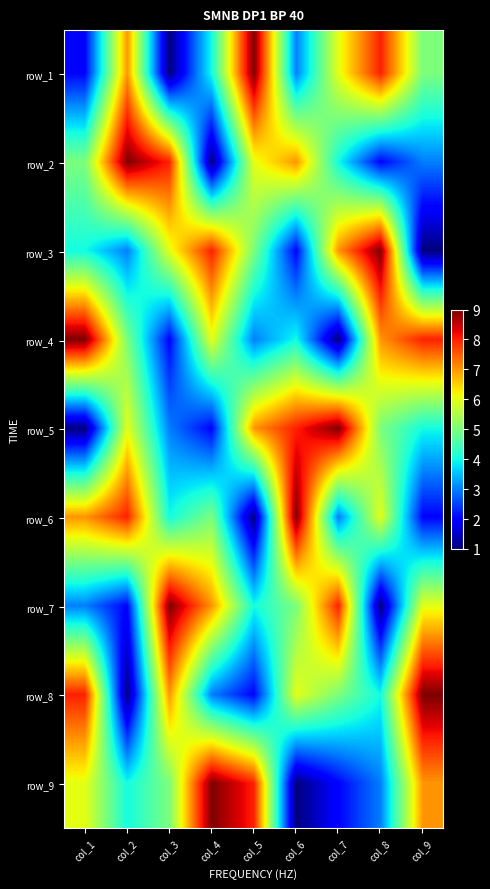

Between col_6 and col_2, which is larger?

col_2